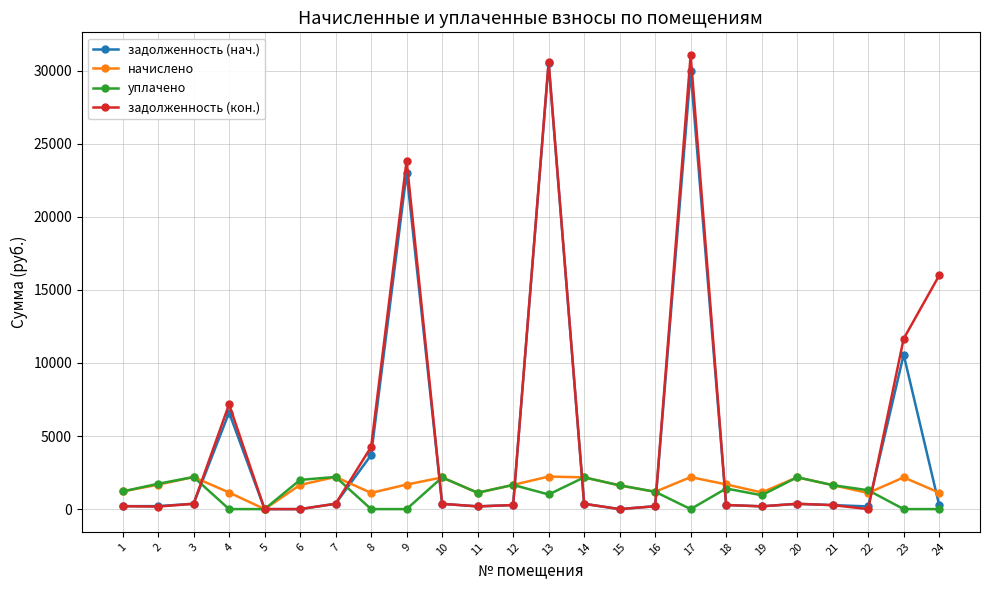

How many lines are shown in the chart?

4